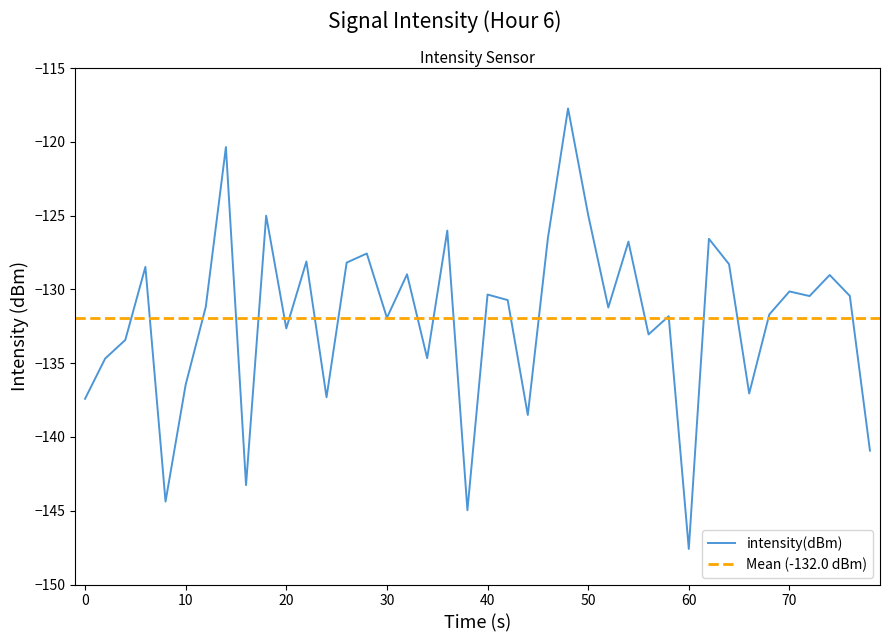

What is the lowest value of the intensity(dBm) series?

-147.6